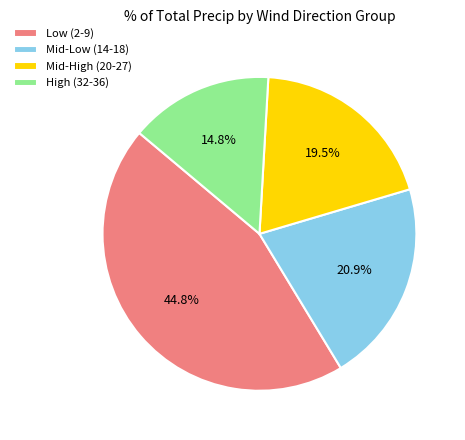

Which category has the smallest portion of the pie?

High (32-36)